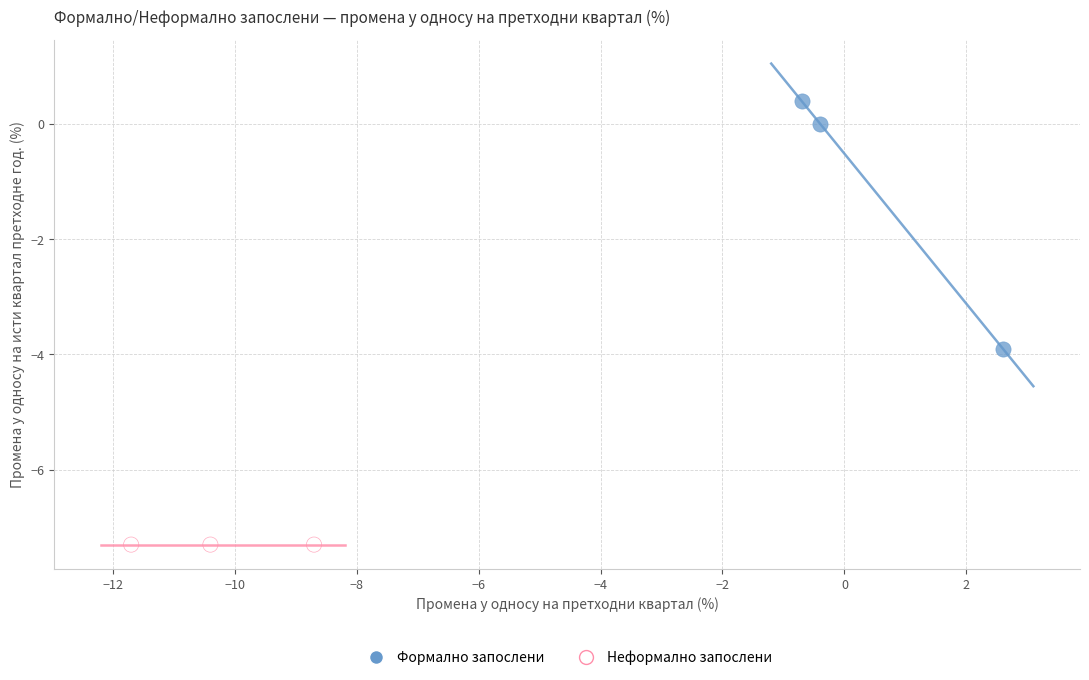

Which series contains the highest Y value?

Формално запослени